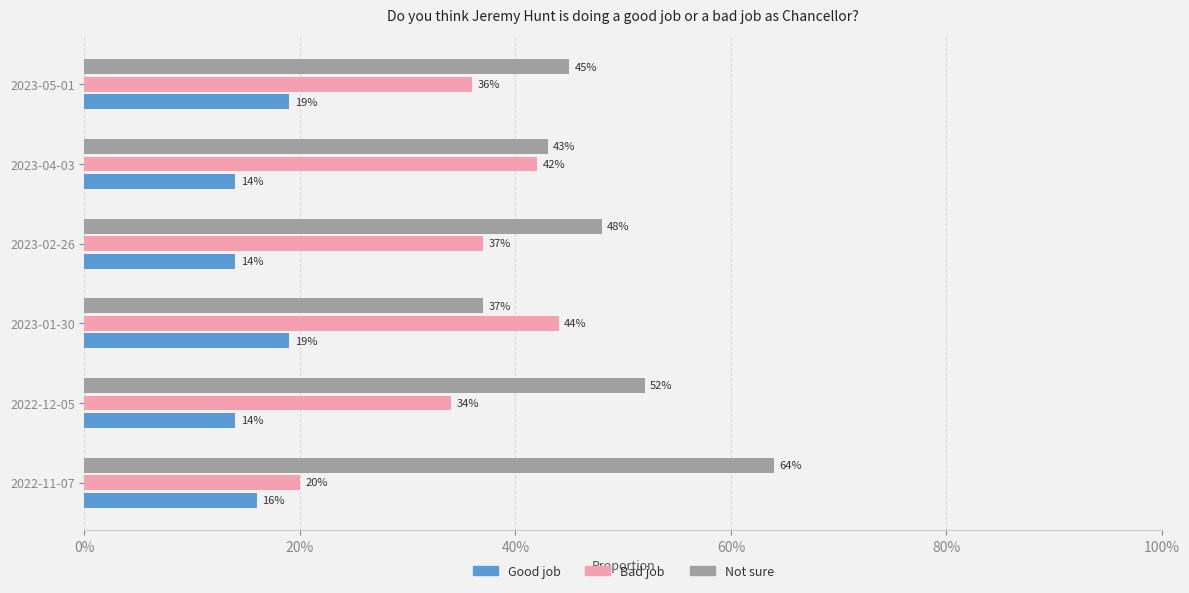

What are all the series names shown in the legend?

Good job, Bad job, Not sure